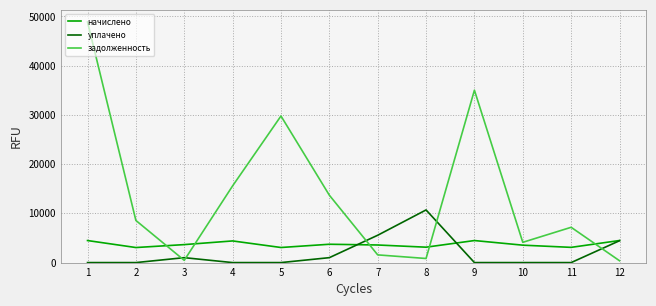

Which series changed the most between 7 and 10?

уплачено